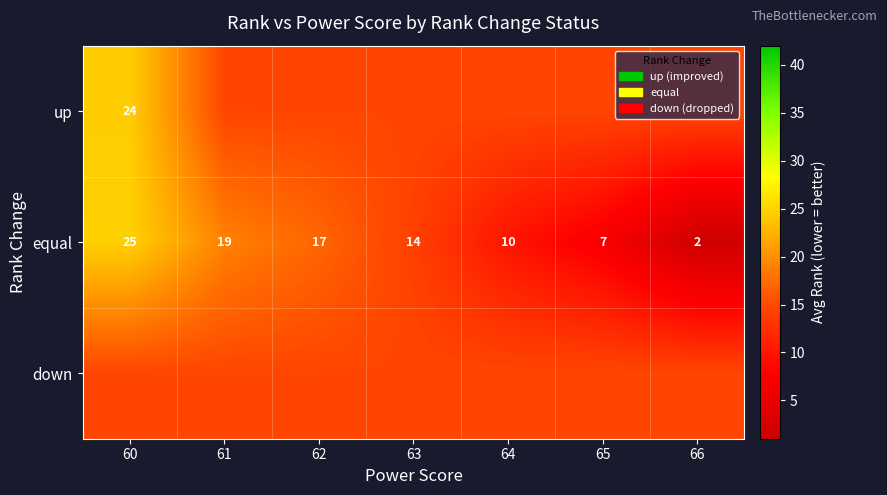

At which label does equal first exceed 14?

60